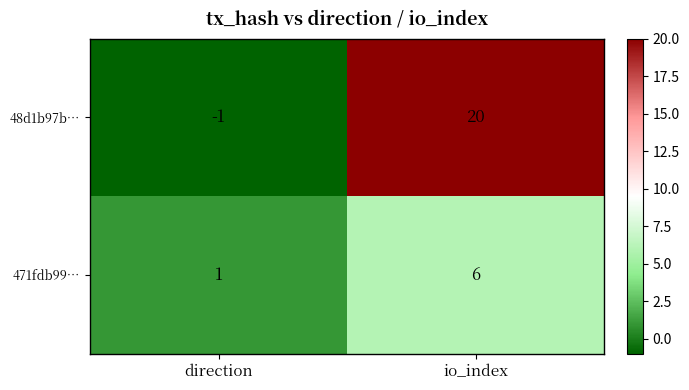

Reading right to left, extract all data points from this chart.

48d1b97b…: io_index=20	direction=-1
471fdb99…: io_index=6	direction=1